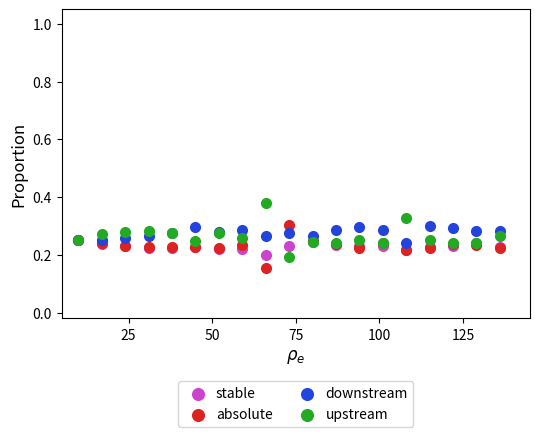

What are all the series names shown in the legend?

stable, absolute, downstream, upstream